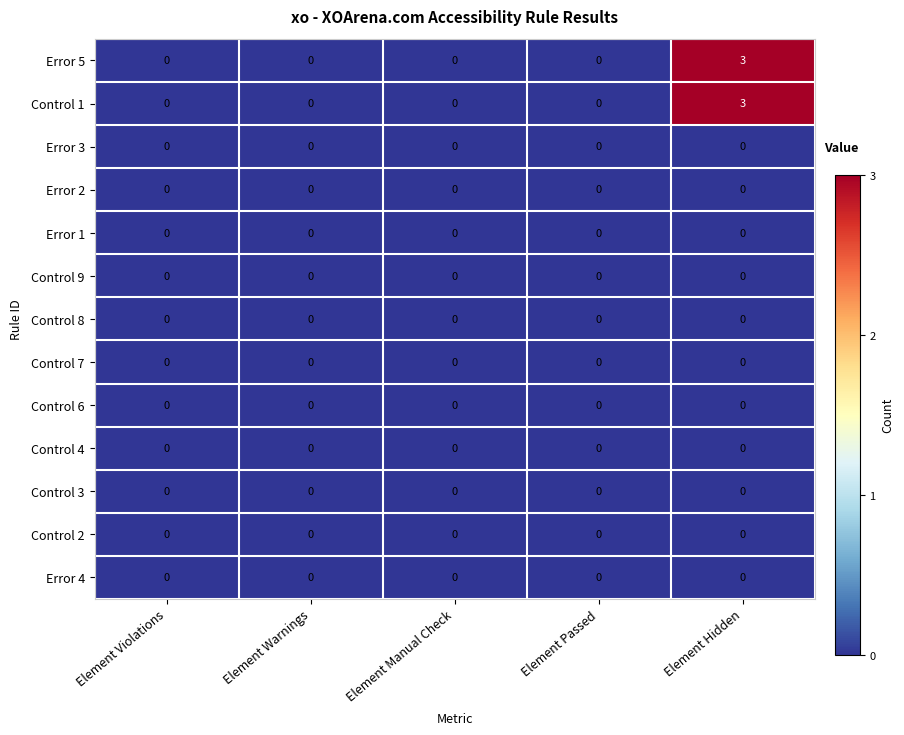

At which category is the sum across all series the highest?

Element Hidden